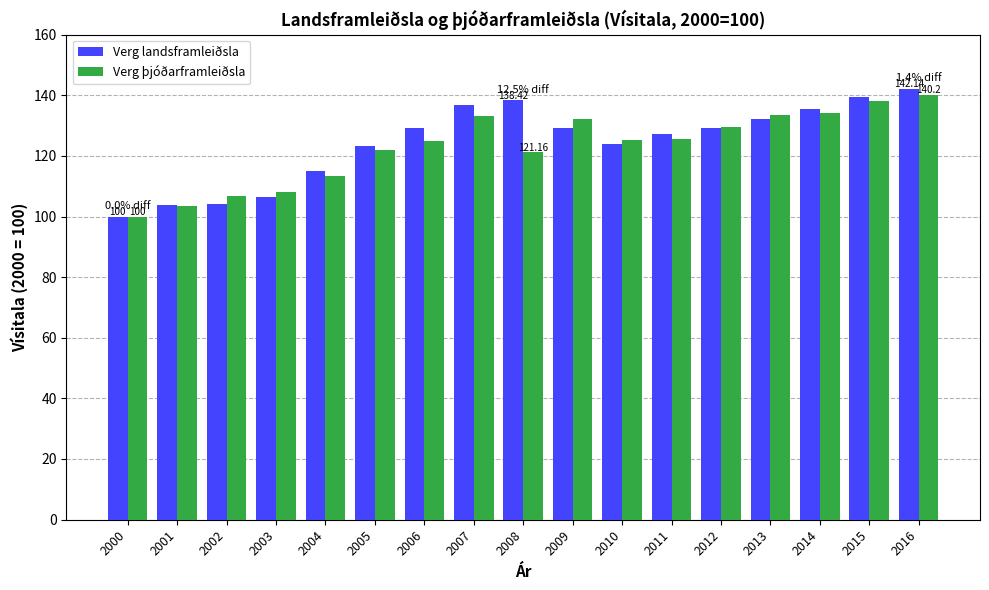

Which series has the widest spread of values?

Verg landsframleiðsla